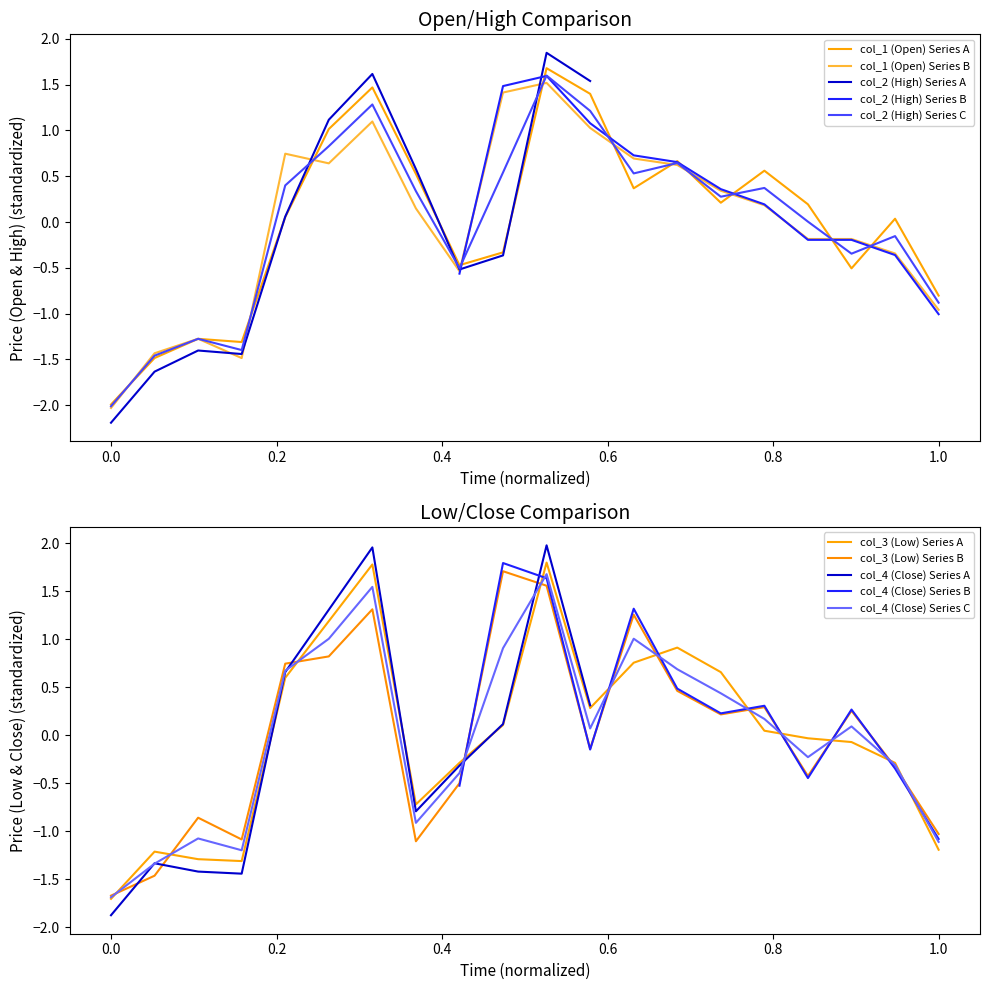

Is it true that col_2 equals -0.2 at 2018/01/25?

True